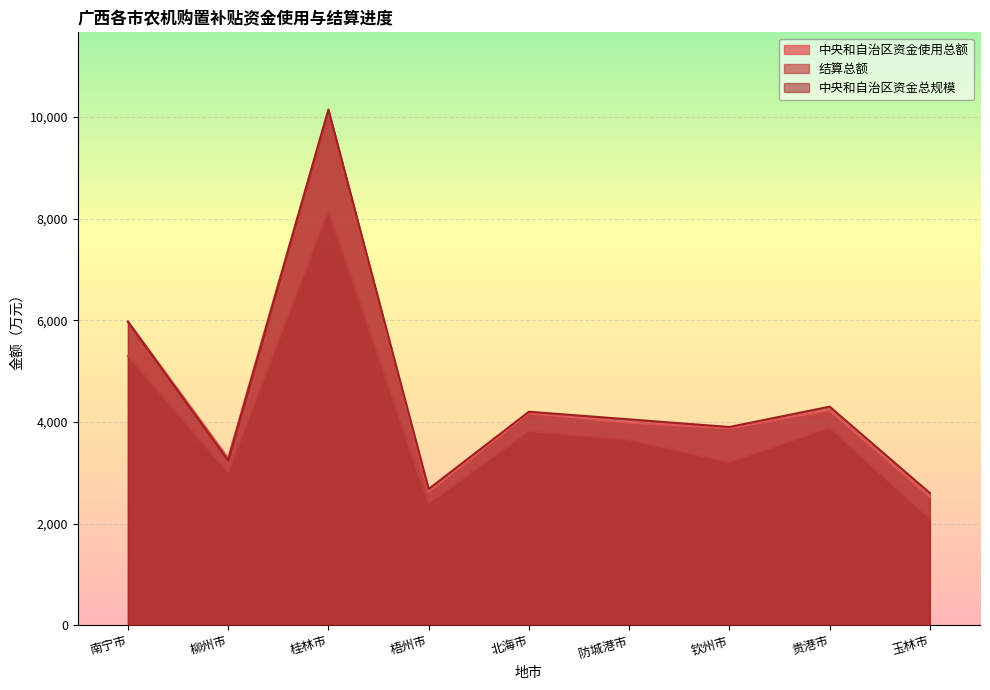

Is the value of 中央和自治区资金总规模 at 桂林市 greater than the value of 中央和自治区资金使用总额 at 钦州市?

Yes